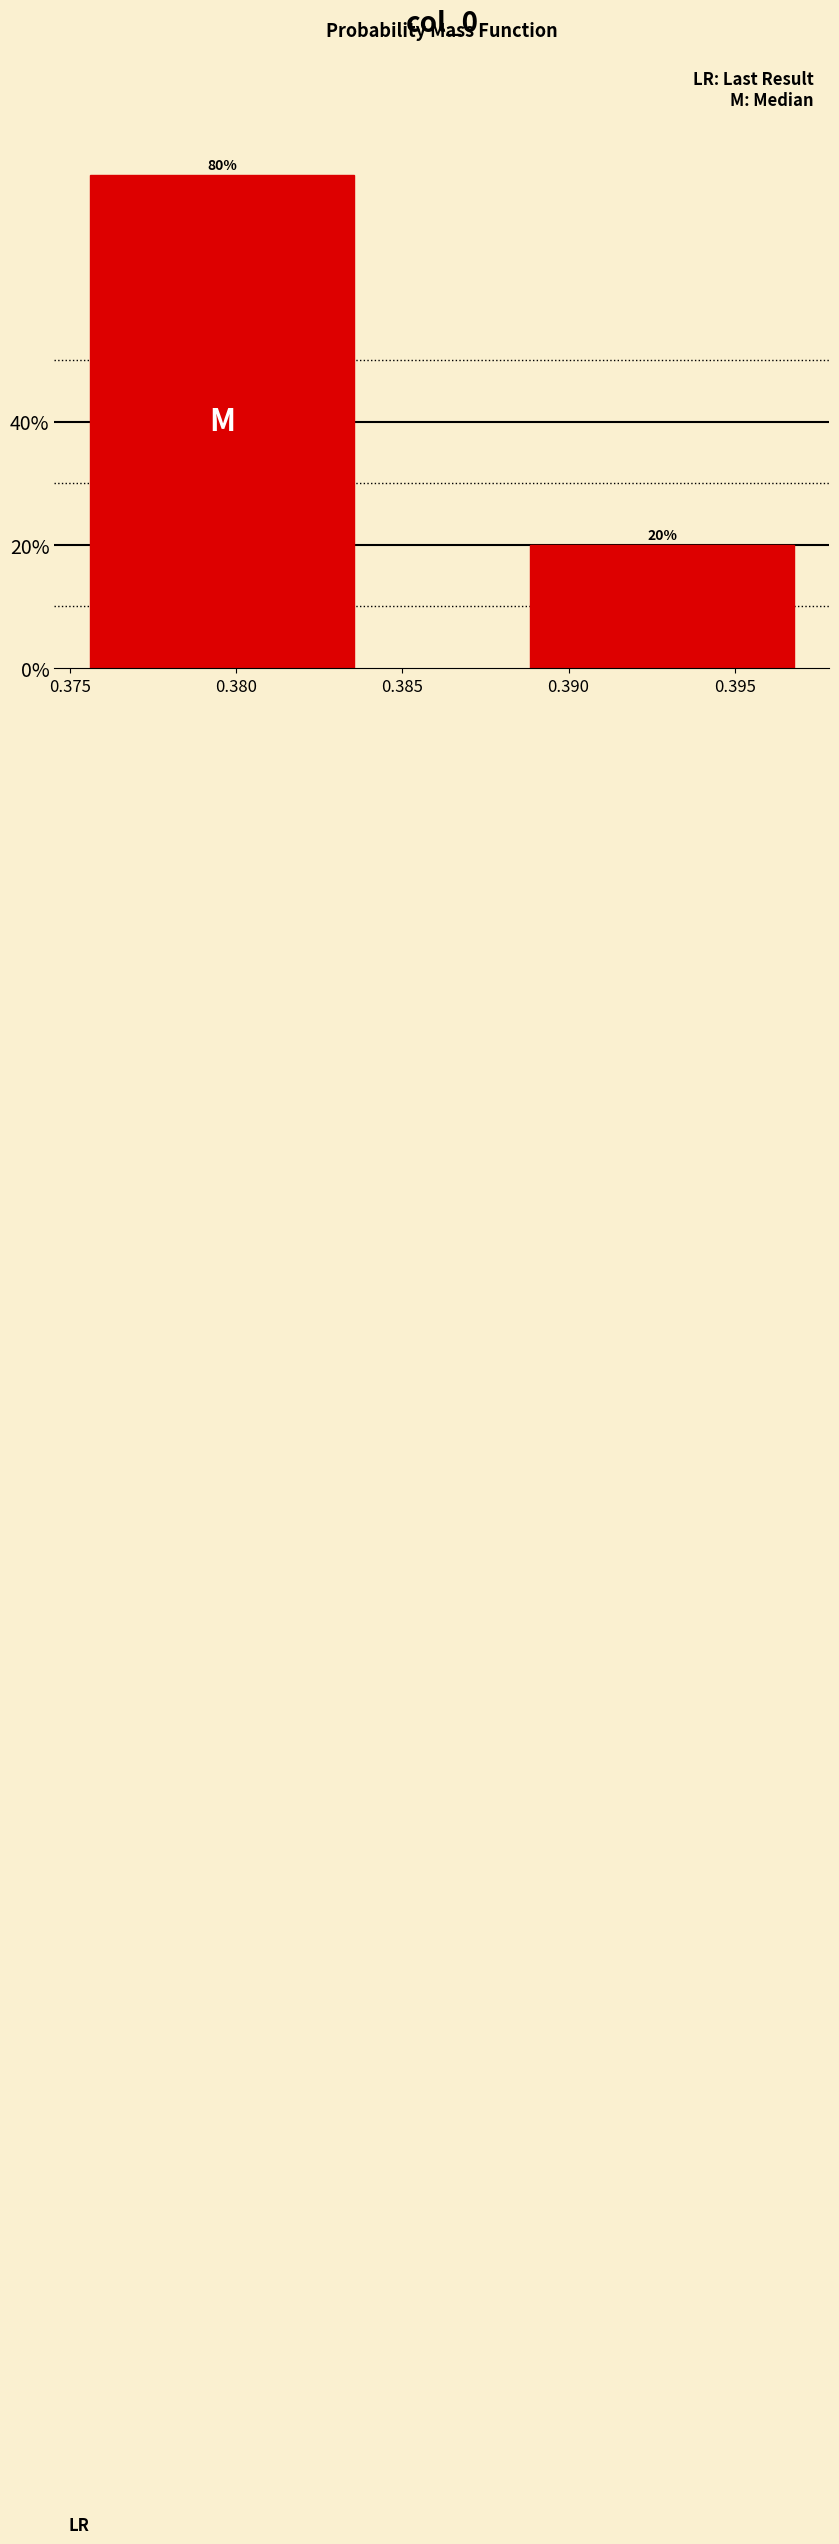

Reading left to right, list all the values displayed in this chart.

0.380=80	0.395=20